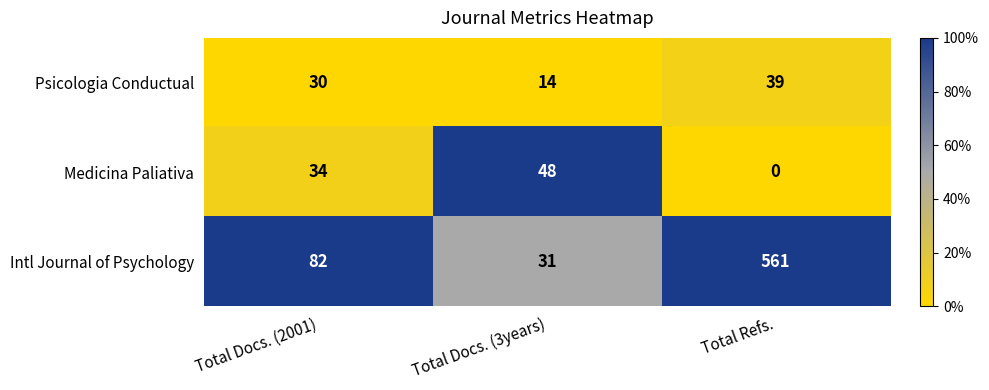

What is the difference between the highest and lowest values at Total Refs.?

561